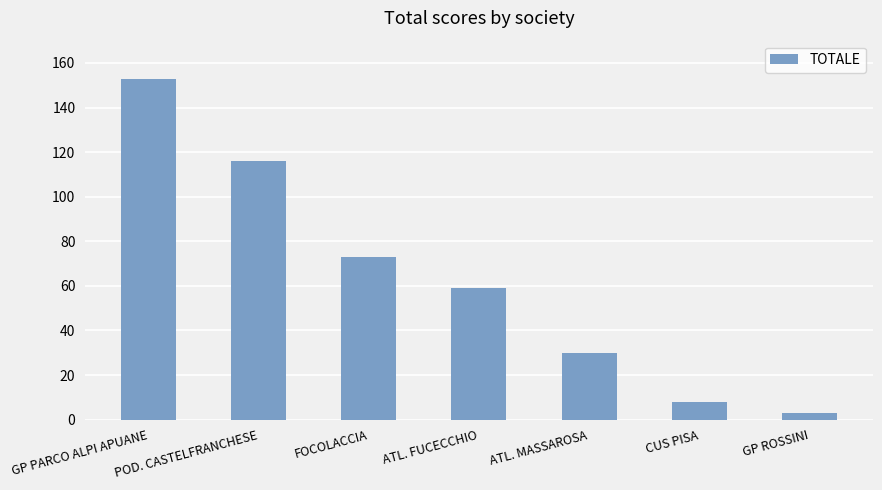

Between CUS PISA and GP ROSSINI, which is larger?

CUS PISA